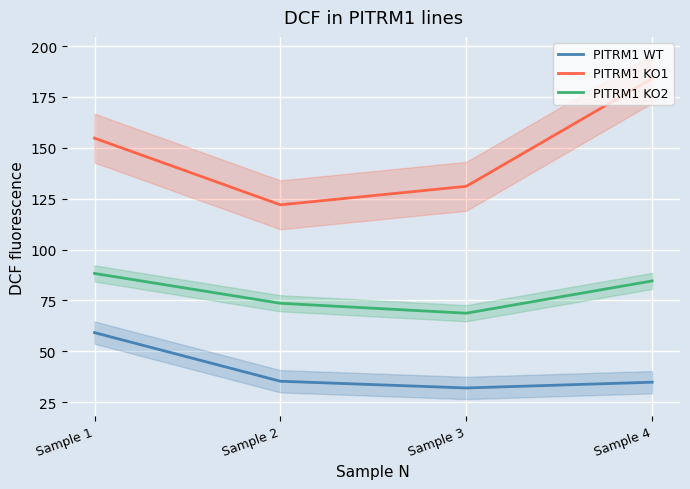

How many lines are shown in the chart?

3